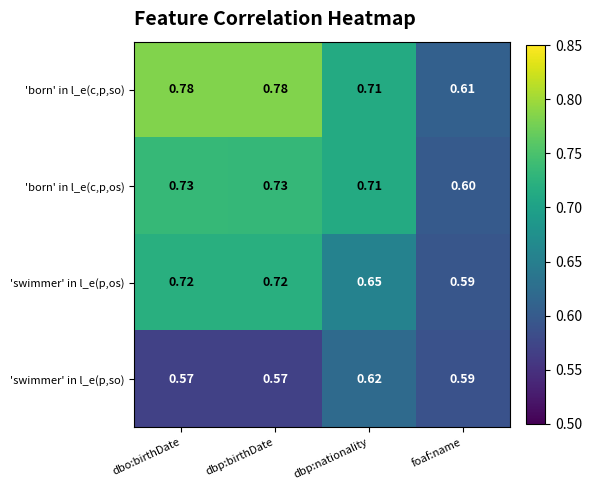

Rank the series by their average value, from lowest to highest.

'swimmer' in l_e(p,so), 'swimmer' in l_e(p,os), 'born' in l_e(c,p,os), 'born' in l_e(c,p,so)